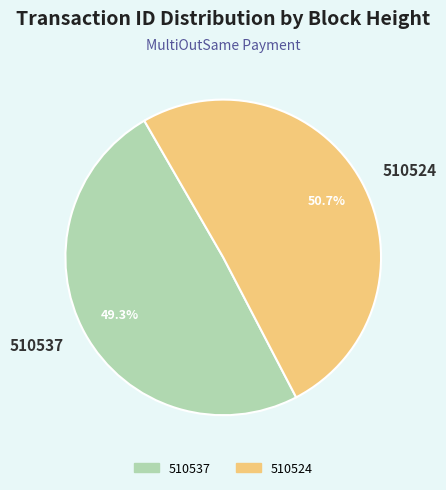

True or false: 510537 accounts for 49% of the total.

True